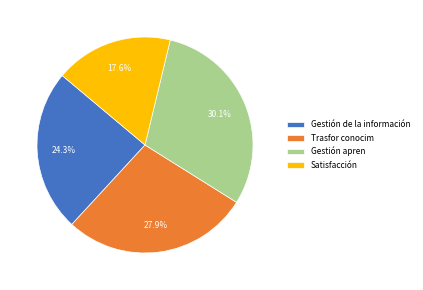

Which category has the biggest portion of the pie?

Gestión apren